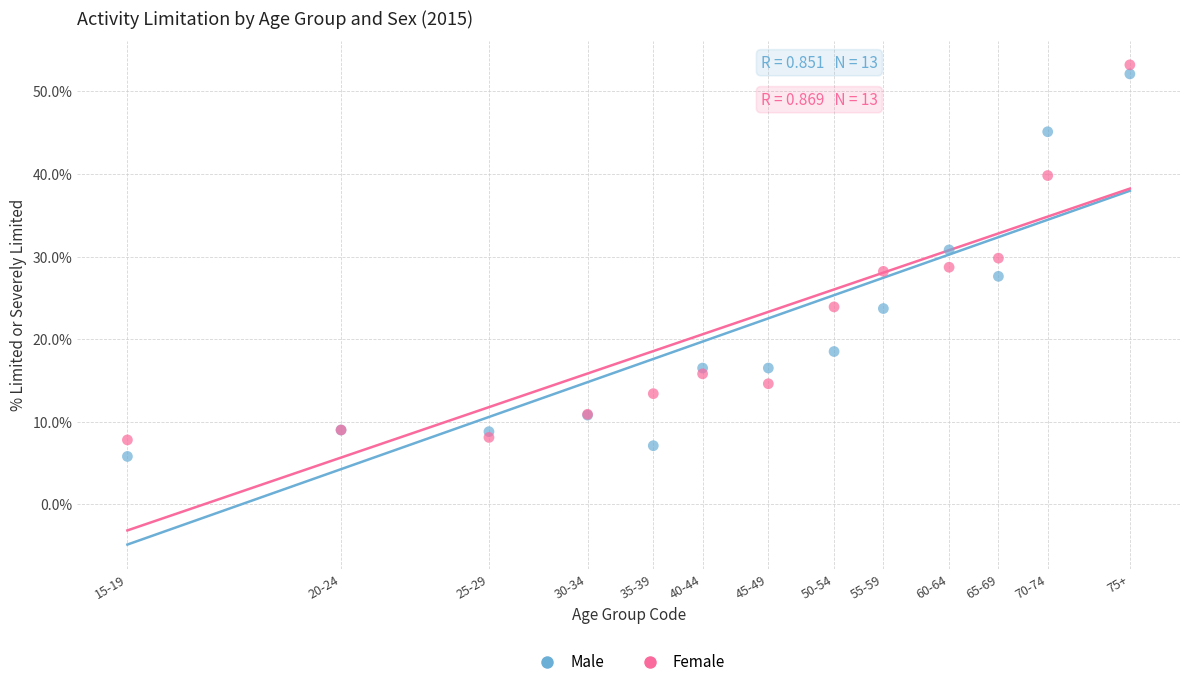

Which series has the largest Y range (max minus min)?

Male